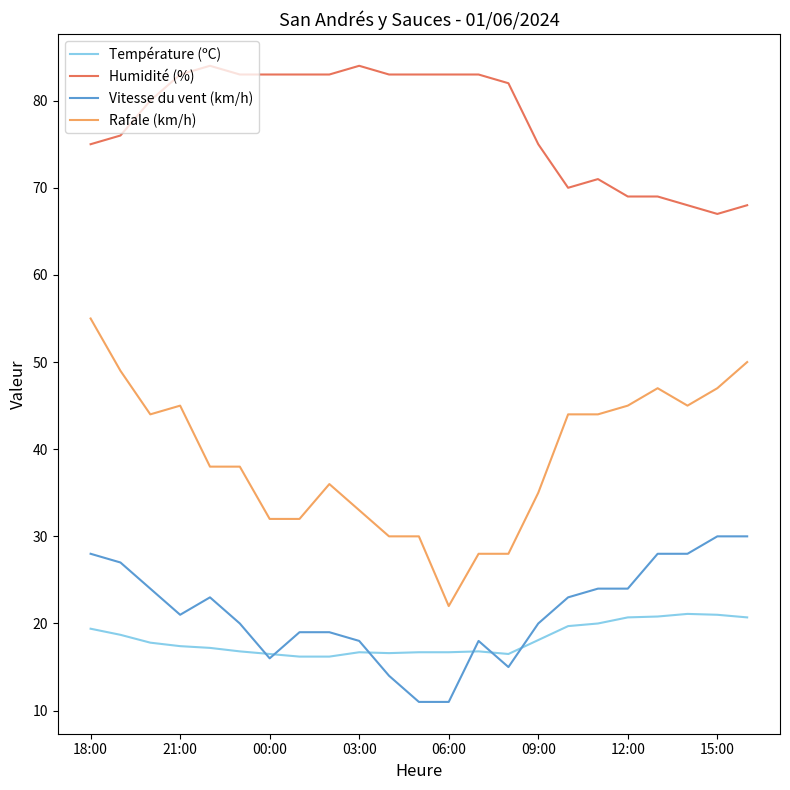

Rank the series by their maximum value, from lowest to highest.

Température (ºC), Vitesse du vent (km/h), Rafale (km/h), Humidité (%)